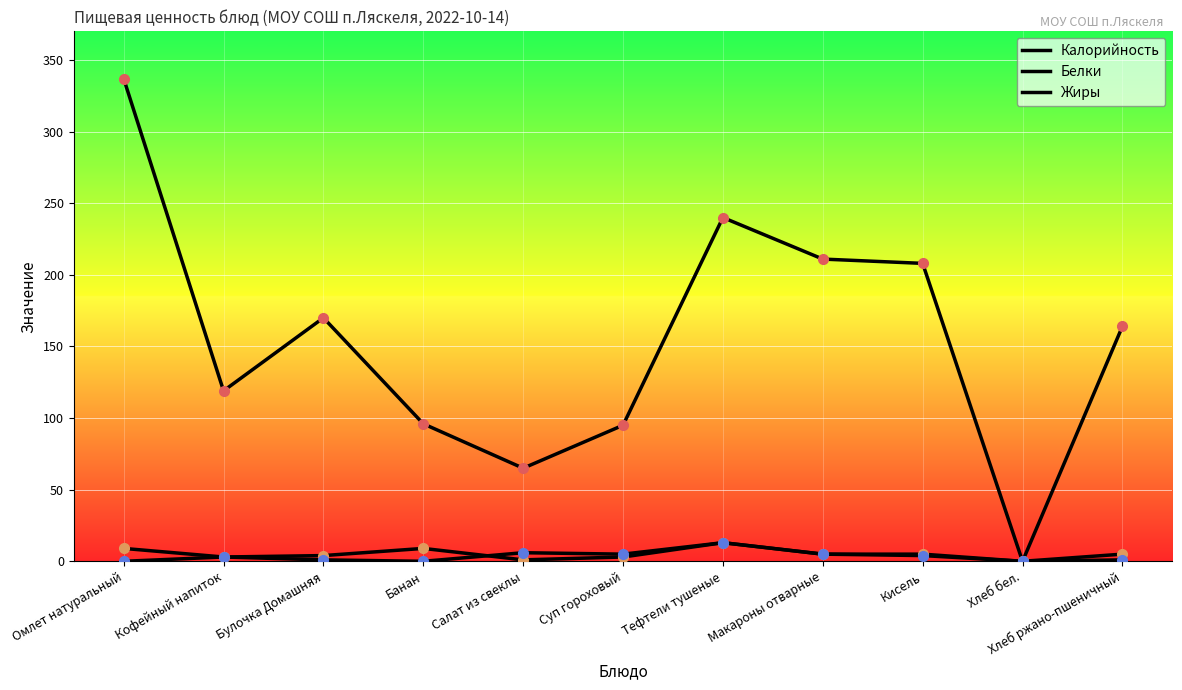

How many lines are shown in the chart?

3